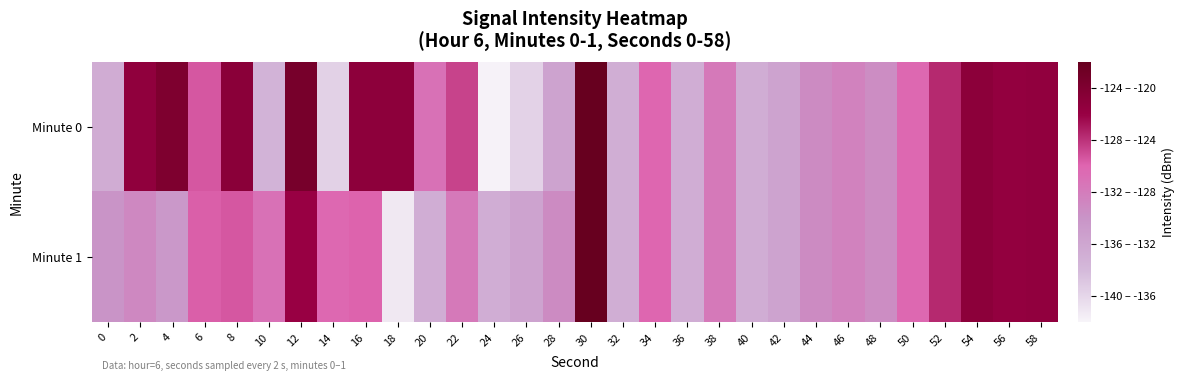

At 48, list the series in order from largest to smallest.

Minute 0, Minute 1